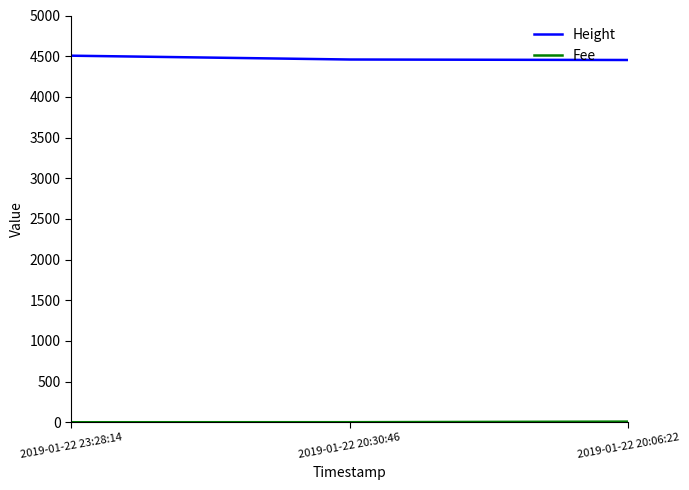

Which series has the largest total across all categories?

Height